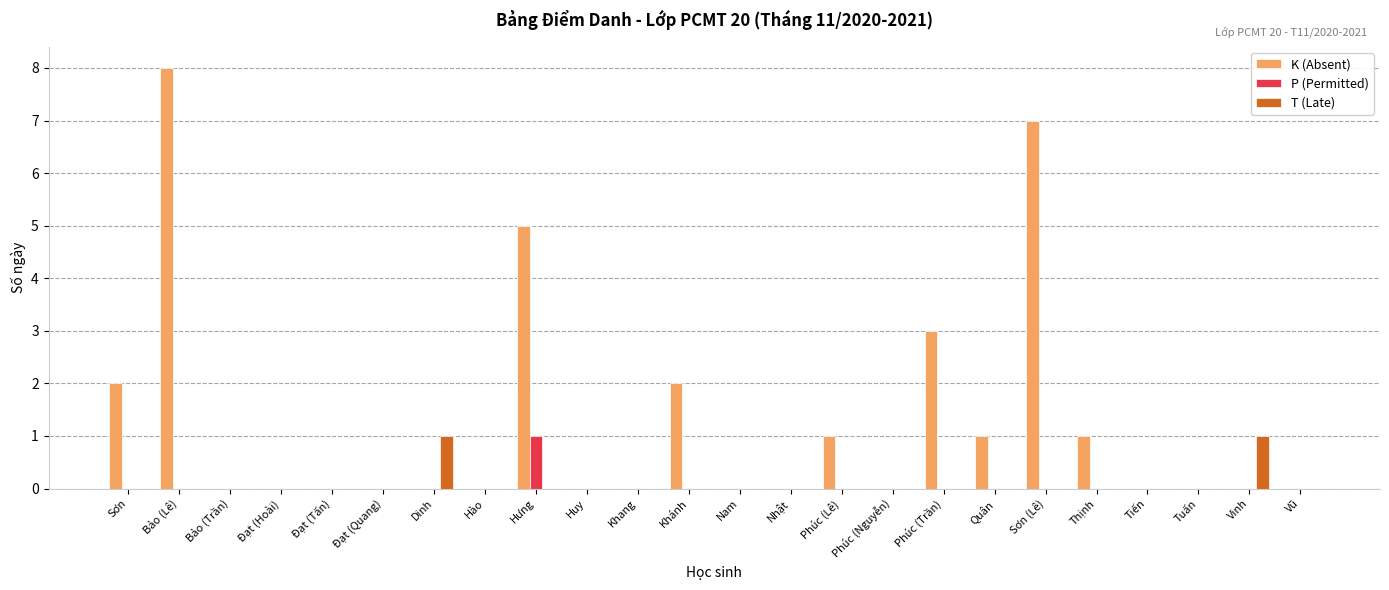

Which series changed the most between Hưng and Khánh?

K (Absent)